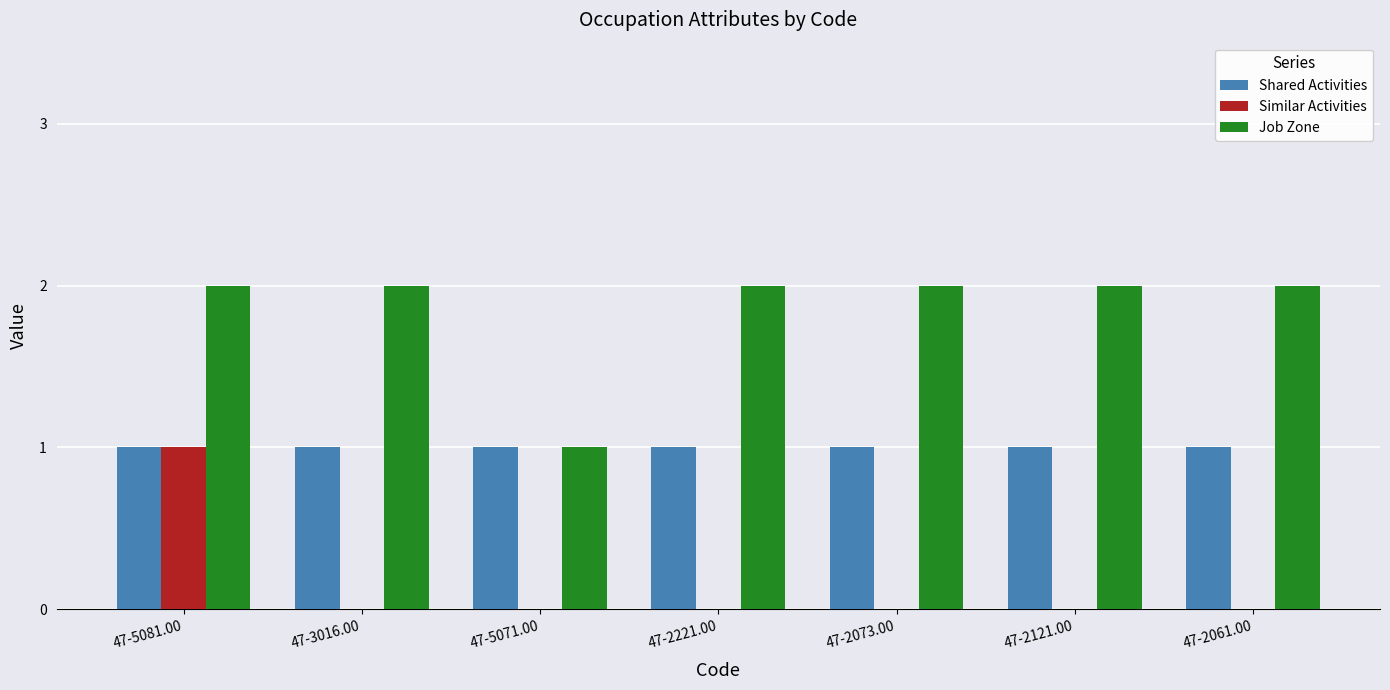

What is the total value across all series at 47-5081.00?

4